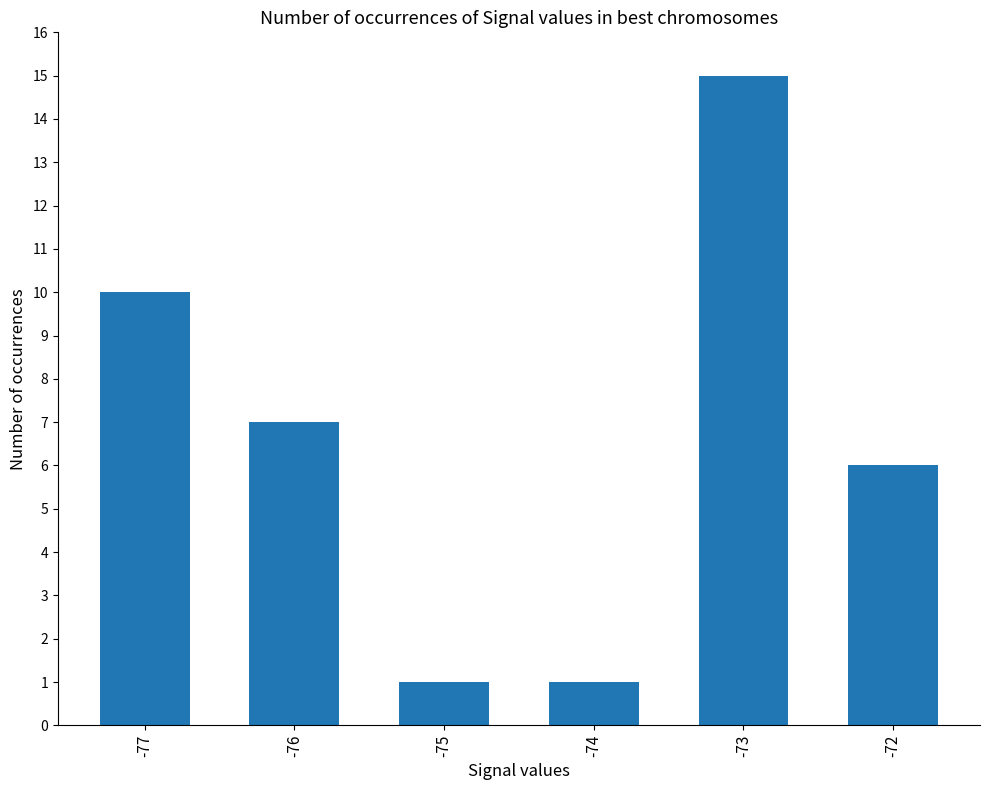

What is the sum of the values at -75 and -74?

2